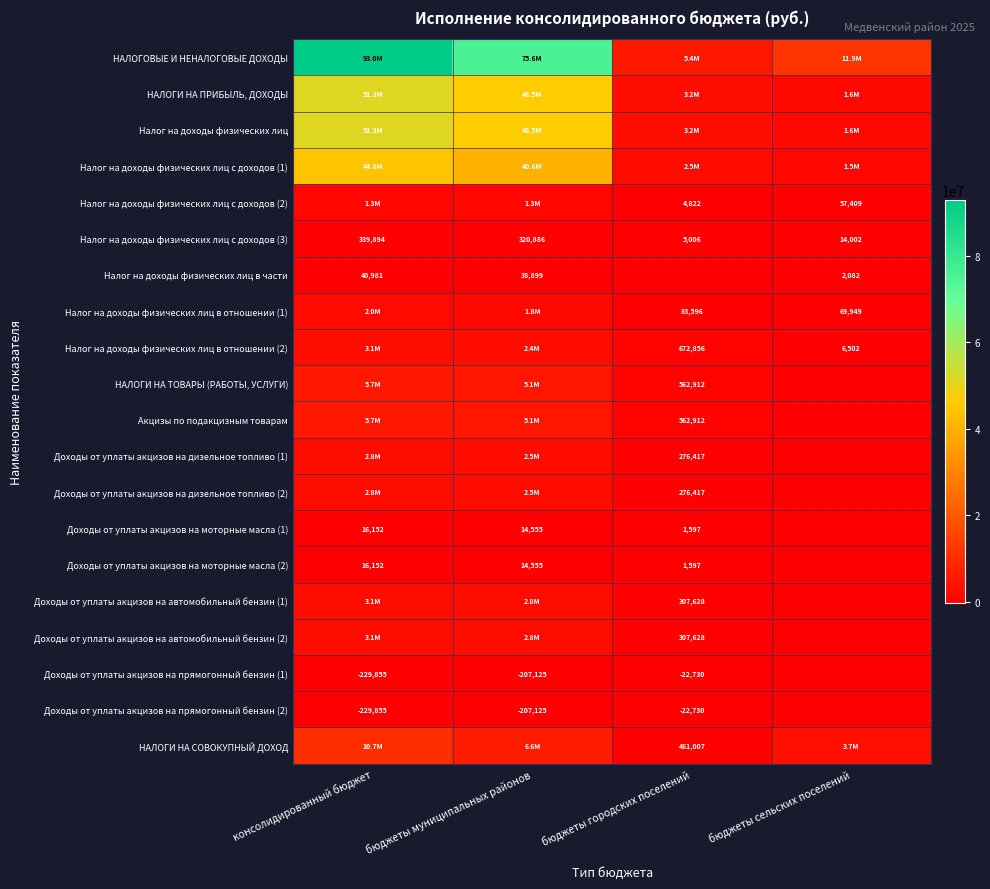

What is the difference between the Налог на доходы физических лиц с доходов (1) values at консолидированный бюджет and бюджеты городских поселений?

42122162.1